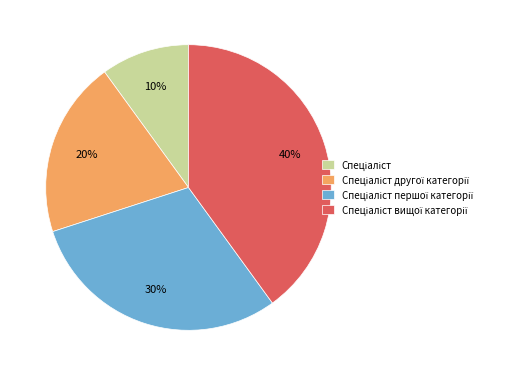

To the nearest percent, what is the difference between the largest and smallest slice percentages?

30%